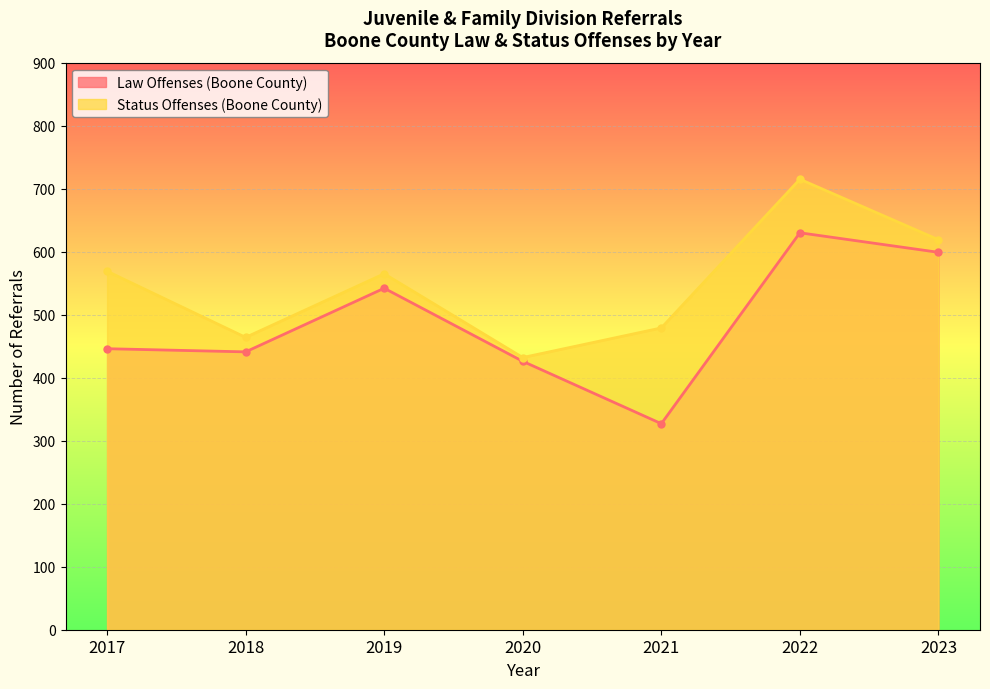

Between 2017 and 2021, which series saw the biggest shift?

Law Offenses (Boone County)